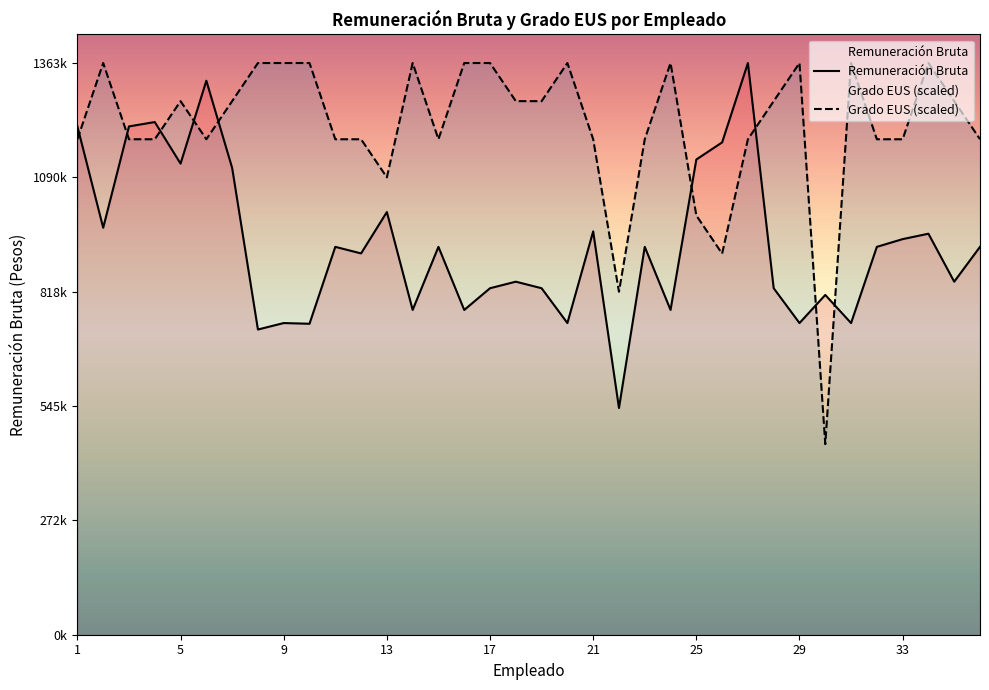

How many data points in Remuneración Bruta are above 924968?

14